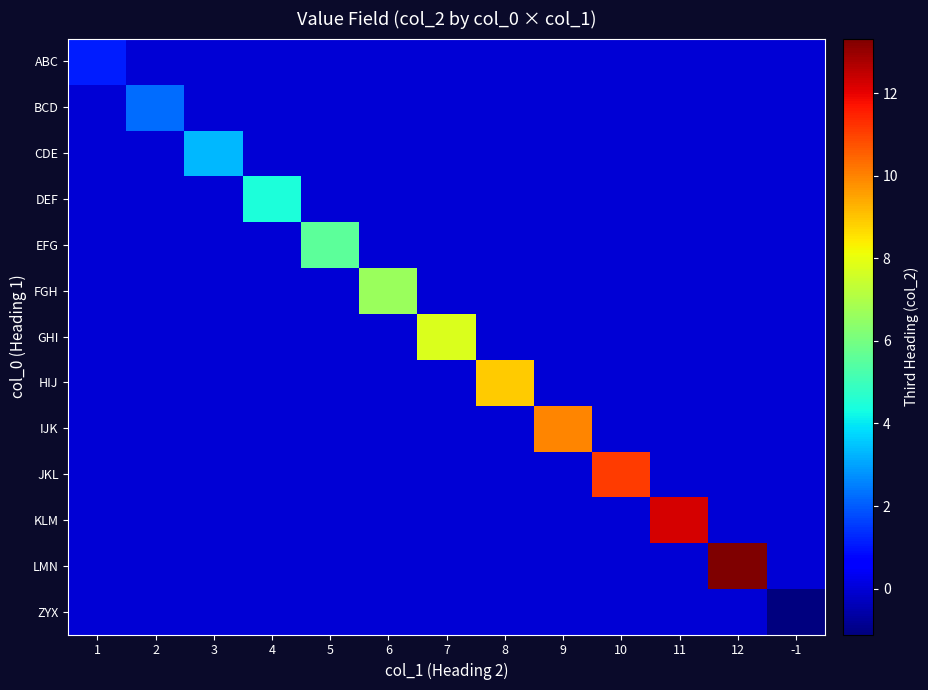

Reading right to left, list all the values displayed in this chart.

ABC: -1=0.0	12=0.0	11=0.0	10=0.0	9=0.0	8=0.0	7=0.0	6=0.0	5=0.0	4=0.0	3=0.0	2=0.0	1=1.1
BCD: -1=0.0	12=0.0	11=0.0	10=0.0	9=0.0	8=0.0	7=0.0	6=0.0	5=0.0	4=0.0	3=0.0	2=2.2	1=0.0
CDE: -1=0.0	12=0.0	11=0.0	10=0.0	9=0.0	8=0.0	7=0.0	6=0.0	5=0.0	4=0.0	3=3.3	2=0.0	1=0.0
DEF: -1=0.0	12=0.0	11=0.0	10=0.0	9=0.0	8=0.0	7=0.0	6=0.0	5=0.0	4=4.4	3=0.0	2=0.0	1=0.0
EFG: -1=0.0	12=0.0	11=0.0	10=0.0	9=0.0	8=0.0	7=0.0	6=0.0	5=5.5	4=0.0	3=0.0	2=0.0	1=0.0
FGH: -1=0.0	12=0.0	11=0.0	10=0.0	9=0.0	8=0.0	7=0.0	6=6.7	5=0.0	4=0.0	3=0.0	2=0.0	1=0.0
GHI: -1=0.0	12=0.0	11=0.0	10=0.0	9=0.0	8=0.0	7=7.8	6=0.0	5=0.0	4=0.0	3=0.0	2=0.0	1=0.0
HIJ: -1=0.0	12=0.0	11=0.0	10=0.0	9=0.0	8=8.9	7=0.0	6=0.0	5=0.0	4=0.0	3=0.0	2=0.0	1=0.0
IJK: -1=0.0	12=0.0	11=0.0	10=0.0	9=10.0	8=0.0	7=0.0	6=0.0	5=0.0	4=0.0	3=0.0	2=0.0	1=0.0
JKL: -1=0.0	12=0.0	11=0.0	10=11.1	9=0.0	8=0.0	7=0.0	6=0.0	5=0.0	4=0.0	3=0.0	2=0.0	1=0.0
KLM: -1=0.0	12=0.0	11=12.2	10=0.0	9=0.0	8=0.0	7=0.0	6=0.0	5=0.0	4=0.0	3=0.0	2=0.0	1=0.0
LMN: -1=0.0	12=13.3	11=0.0	10=0.0	9=0.0	8=0.0	7=0.0	6=0.0	5=0.0	4=0.0	3=0.0	2=0.0	1=0.0
ZYX: -1=-1.1	12=0.0	11=0.0	10=0.0	9=0.0	8=0.0	7=0.0	6=0.0	5=0.0	4=0.0	3=0.0	2=0.0	1=0.0